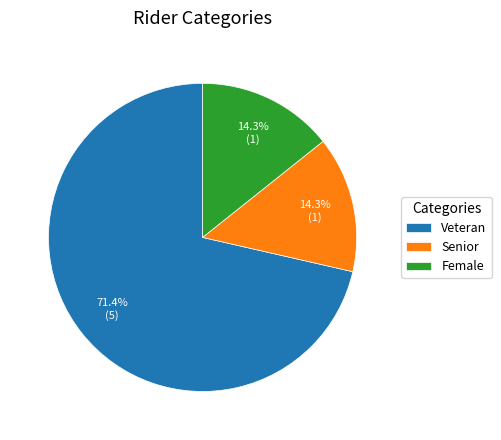

How many slices are in this pie chart?

3